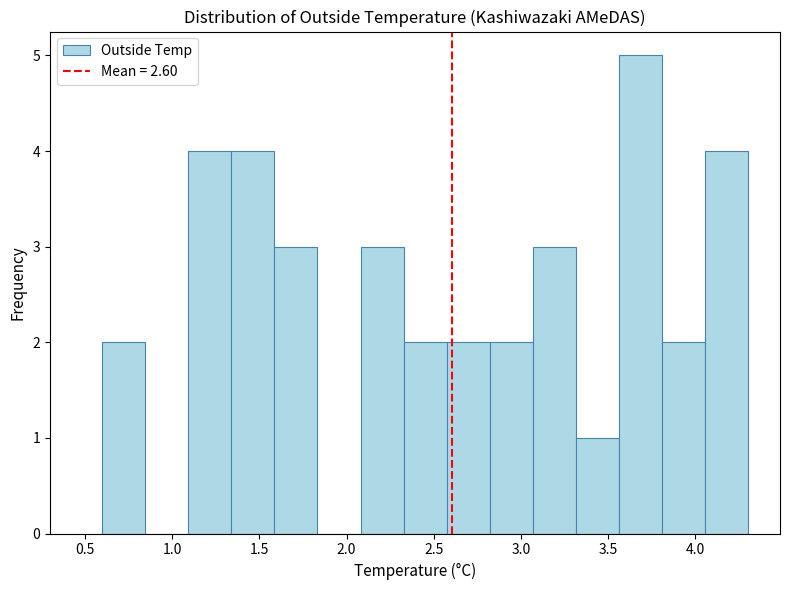

How tall is the bar that spans 4.05 to 4.30 on the x-axis? Neither the bar edges nor the heights are printed on the chart, so give them approximately, as read against the axes.

4